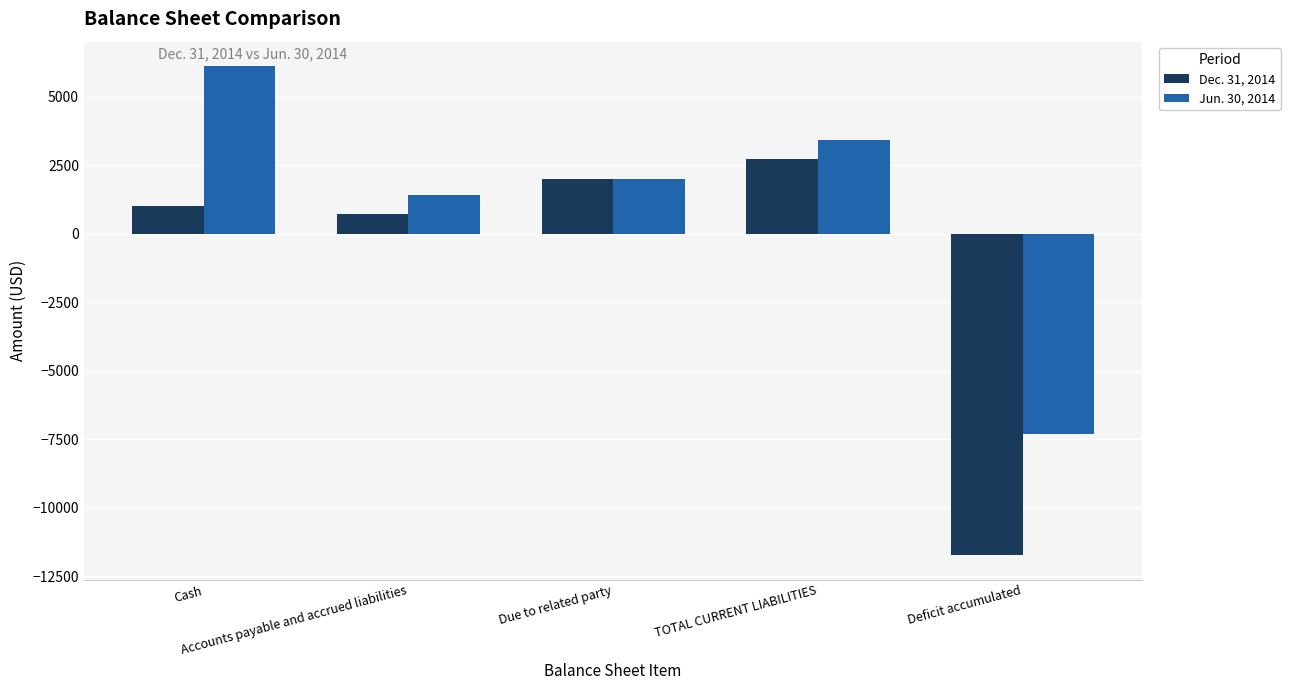

What is the difference between the maximum and minimum values in the Jun. 30, 2014 series?

13431